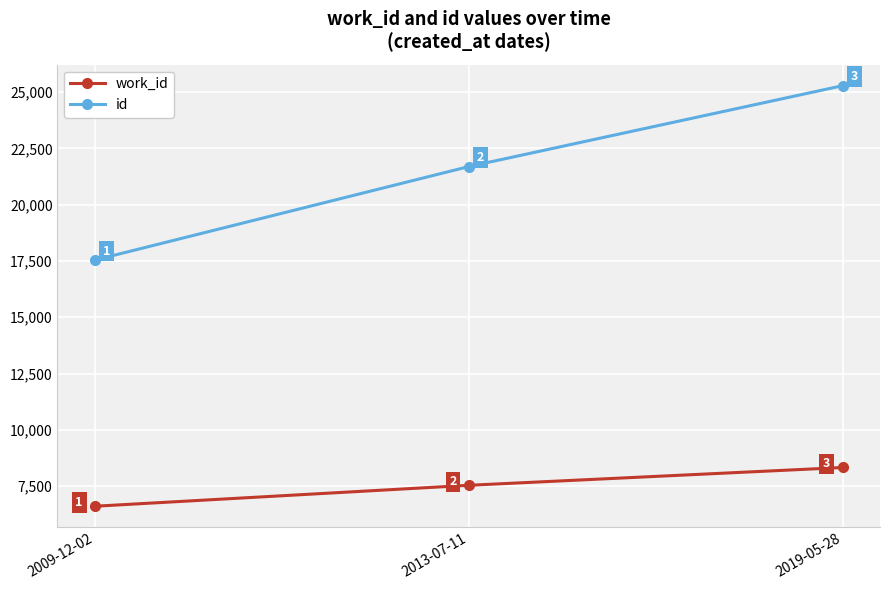

Which category has the highest value across all series?

2019-05-28